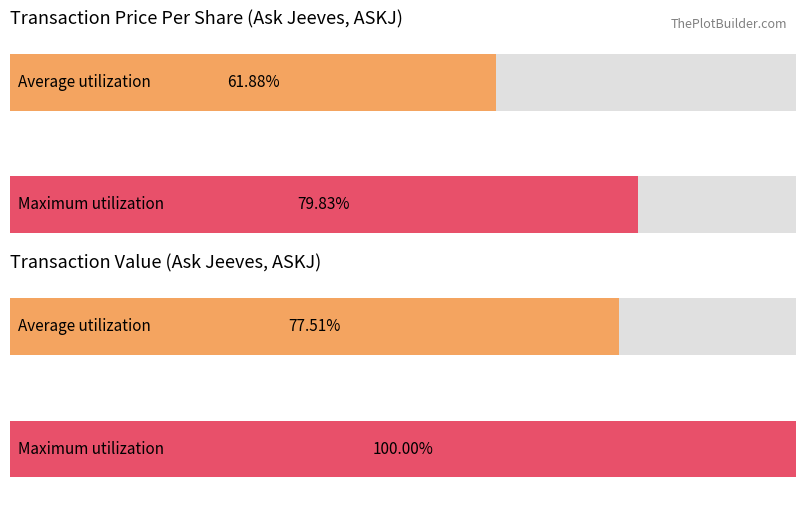

The Average utilization series shows 39.1 at 2004-01-15. True or false?

False